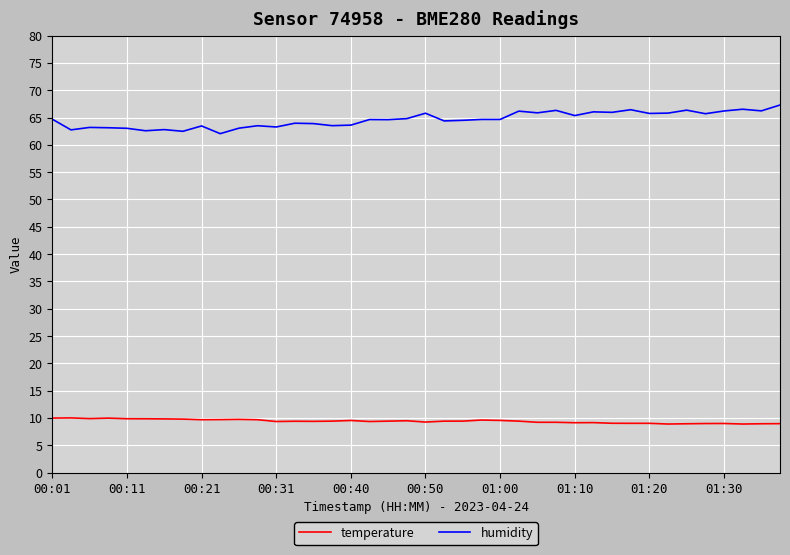

What is the sum of all temperature values?

376.4